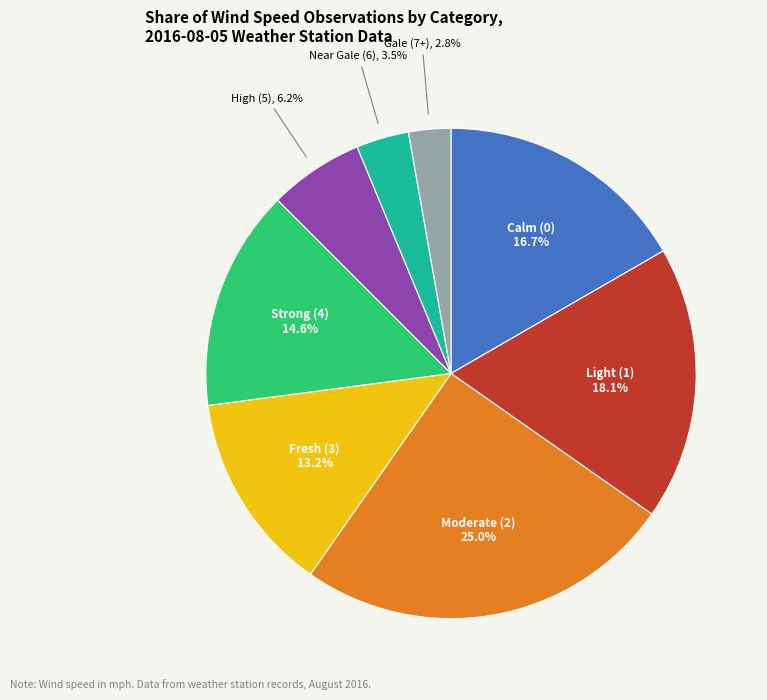

Is there a majority slice in this chart?

No